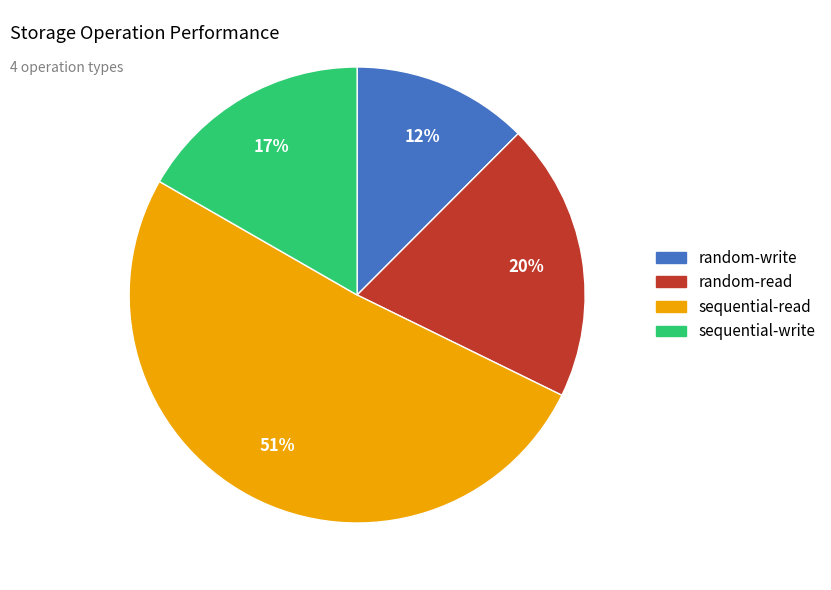

Between sequential-read and random-read, which is larger?

sequential-read